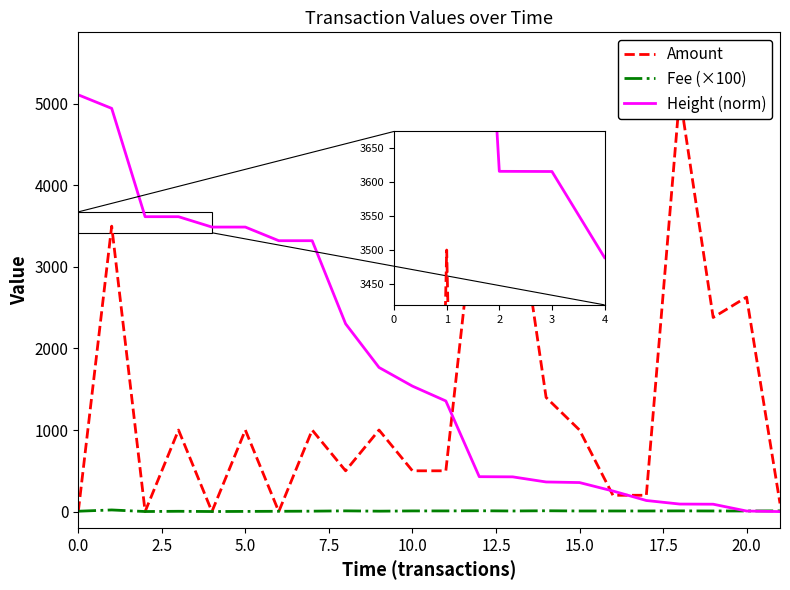

Rank the series by their average value, from highest to lowest.

Height (norm), Amount, Fee (×100)